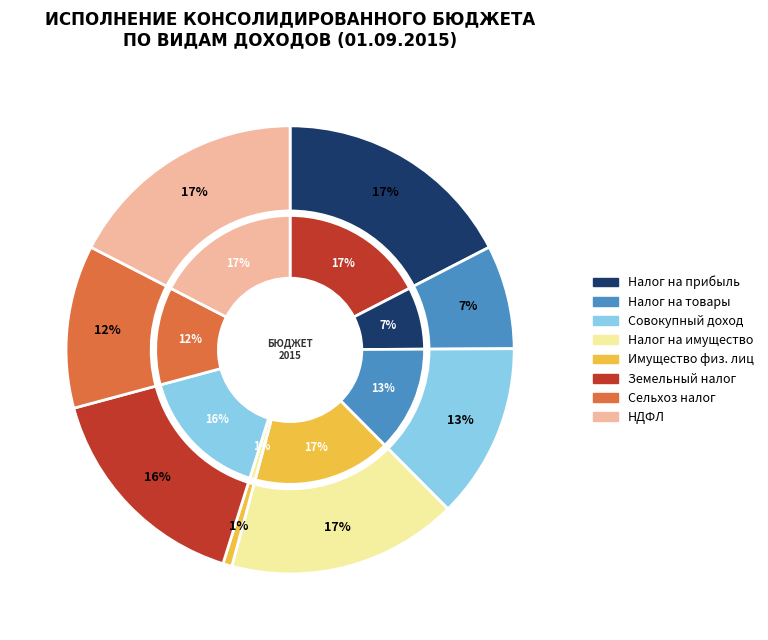

What percentage is the НАЛОГИ НА СОВОКУПНЫЙ ДОХОД slice, to the nearest percent?

13%